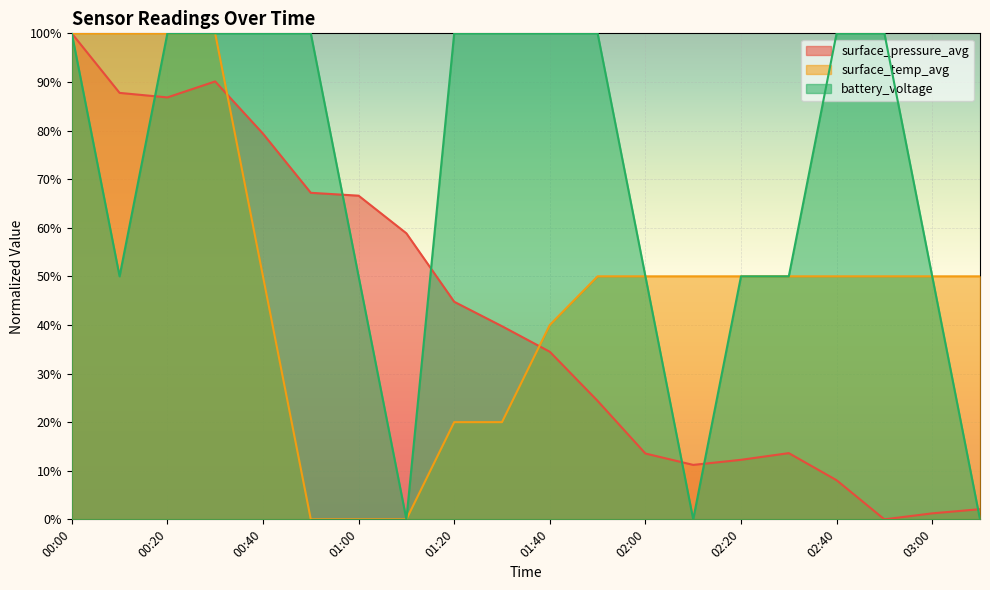

How many positive values does the battery_voltage series have?

17